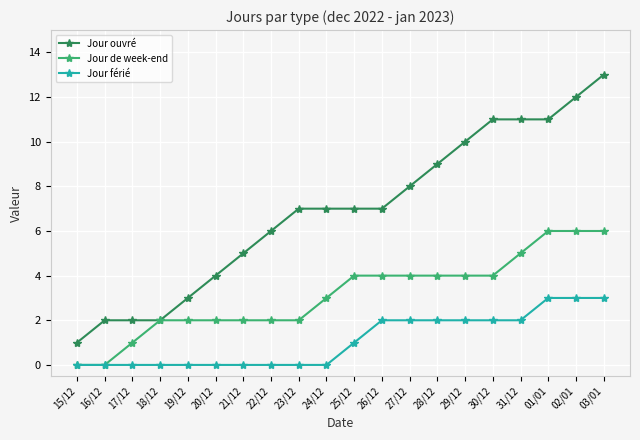

Is it true that Jour férié equals 0 at 21/12?

True